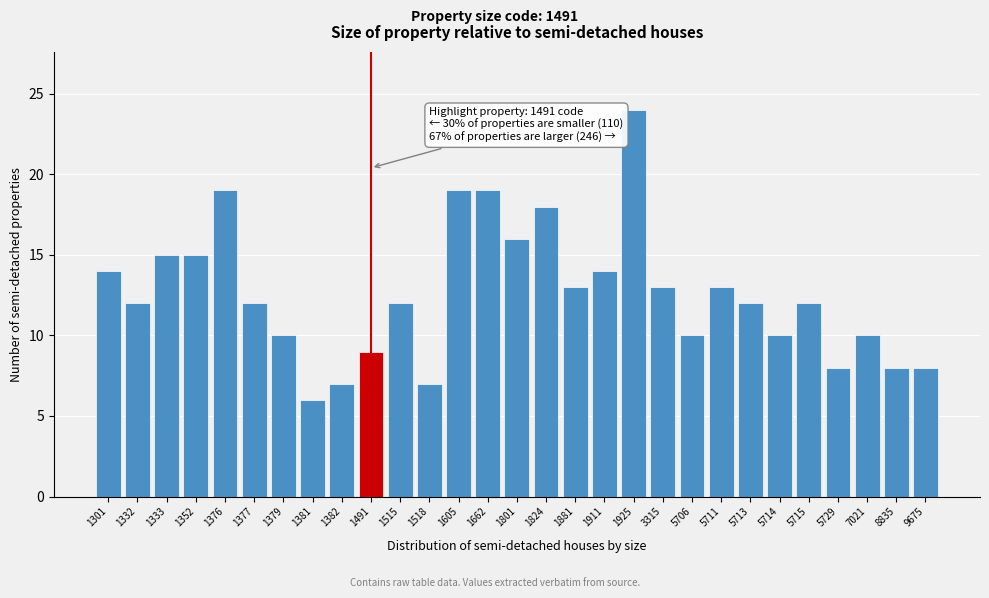

Reading right to left, what are all the values shown in this chart?

8	8	10	8	12	10	12	13	10	13	24	14	13	18	16	19	19	7	12	9	7	6	10	12	19	15	15	12	14